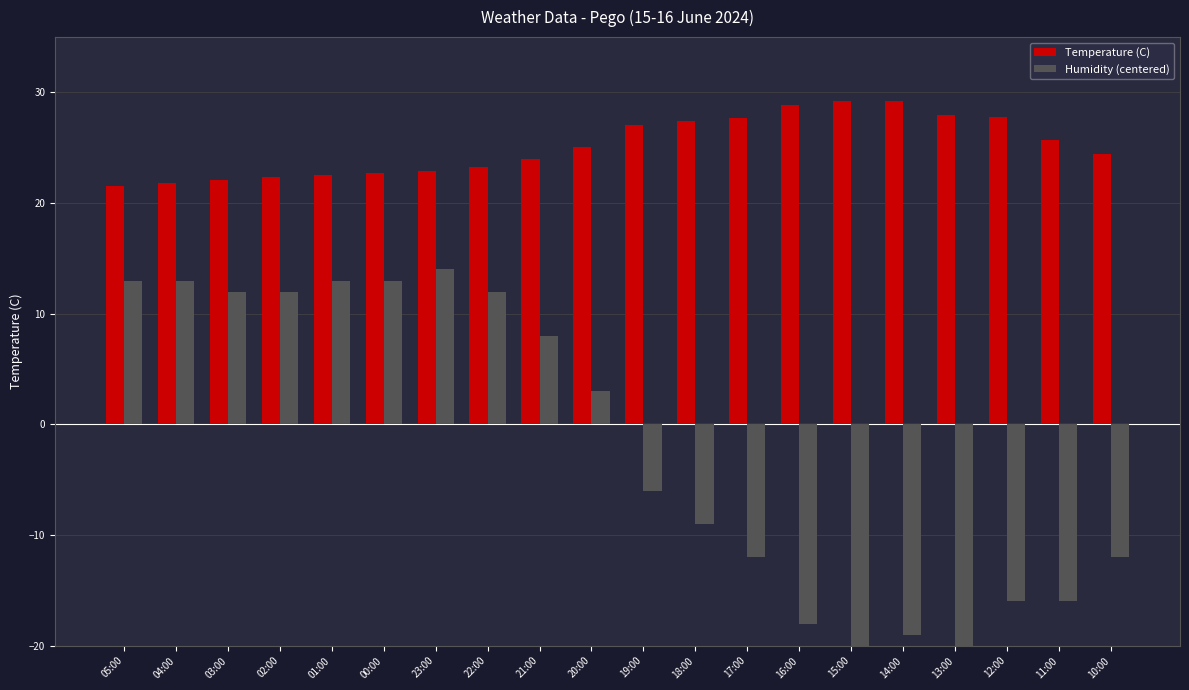

Rank the series at 00:00 from highest to lowest value.

Temperature (C), Humidity (centered)